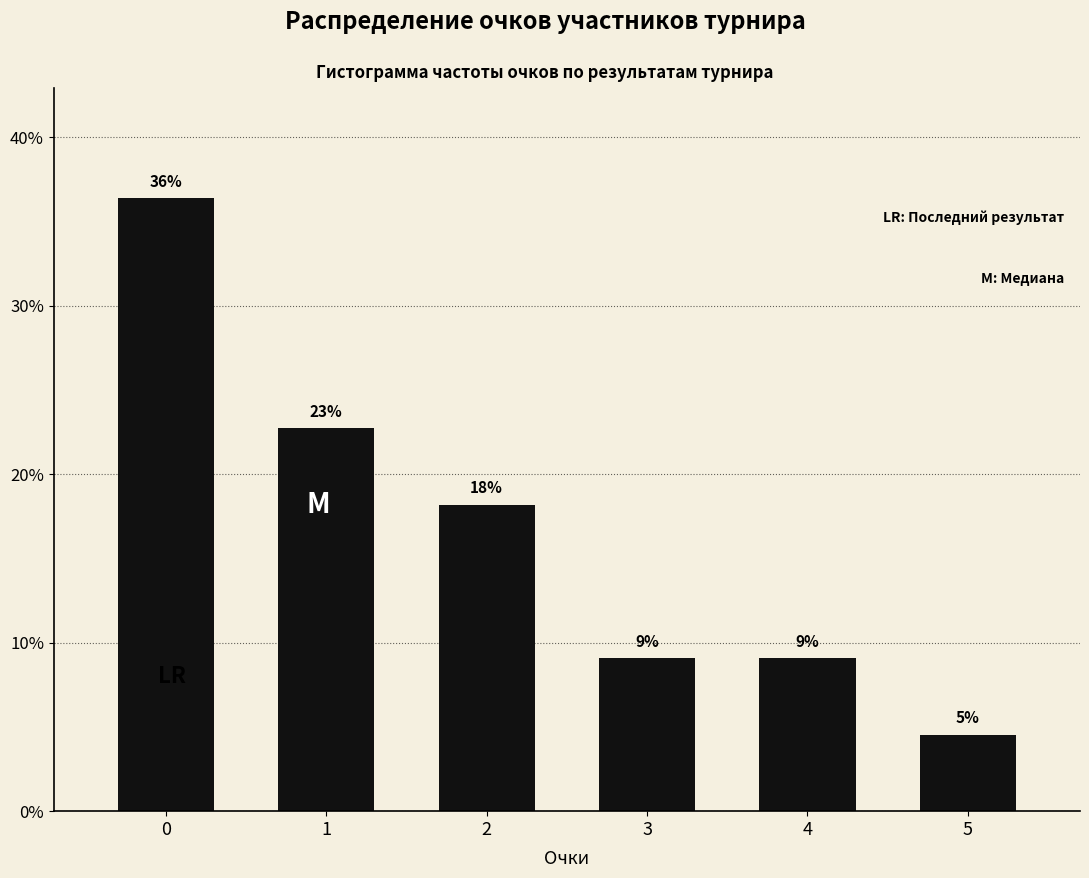

Does the chart contain any negative values?

No